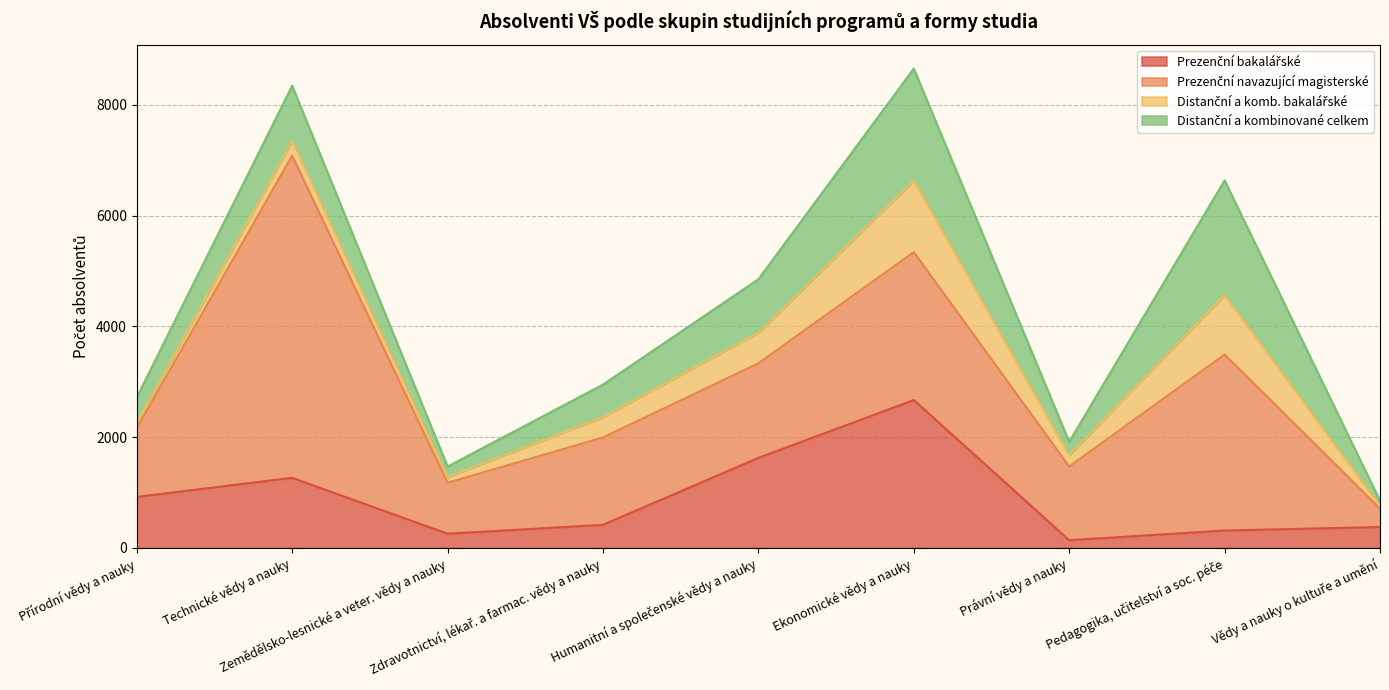

True or false: Distanční a komb. bakalářské has a value of 92 at Přírodní vědy a nauky.

True